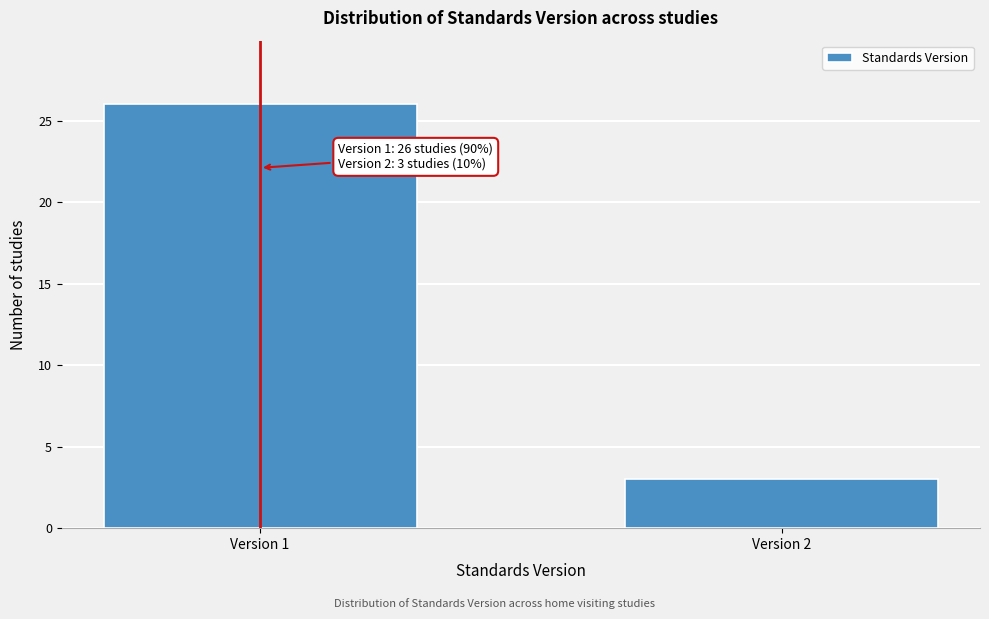

Reading left to right, list all the values displayed in this chart.

26	3